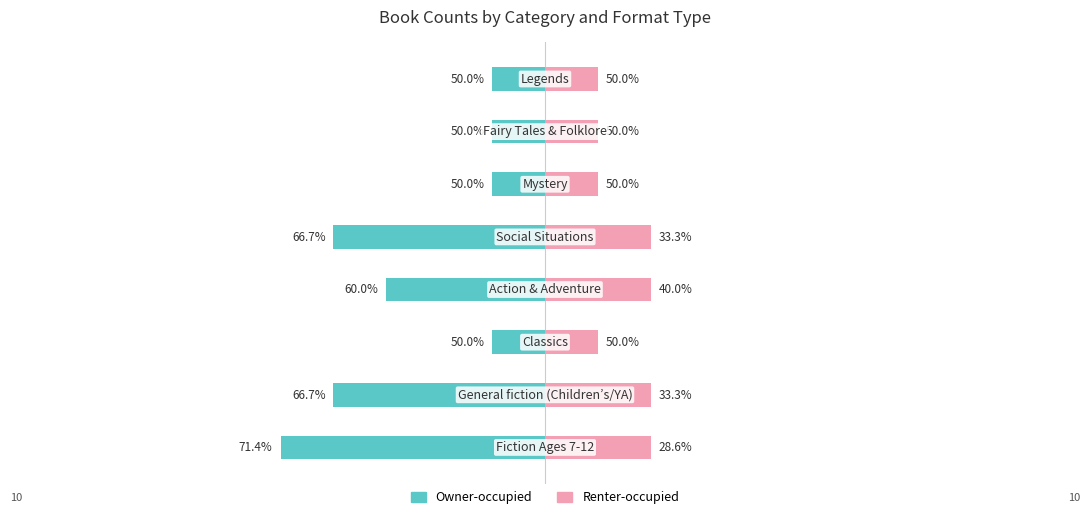

Which series has the widest spread of values?

Owner-occupied